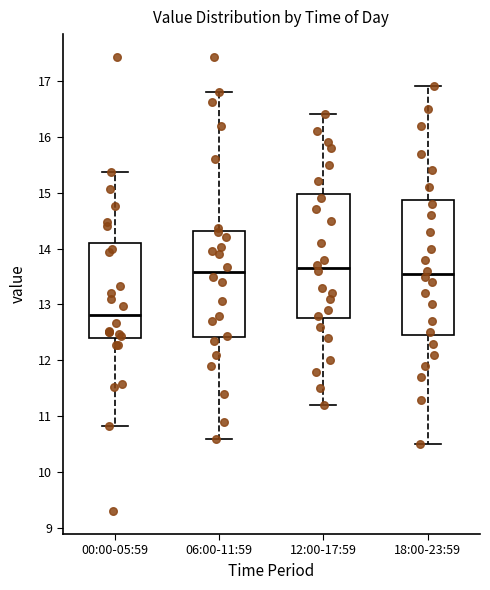

Comparing the boxes themselves (not the whiskers), which one is the tallest?

18:00-23:59